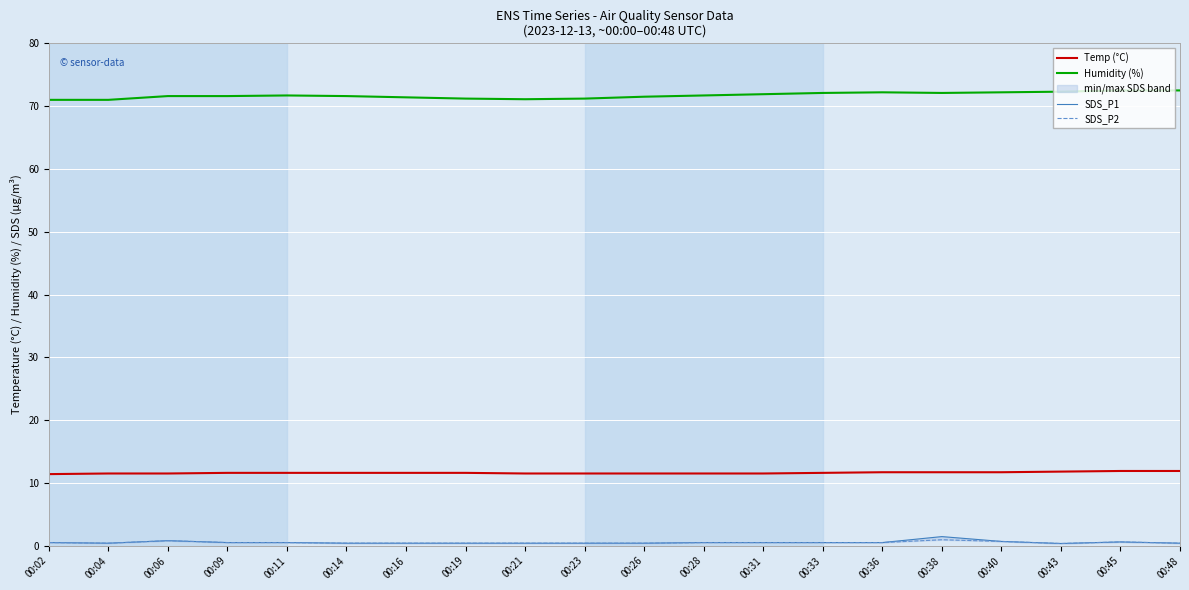

What is the spread (max minus min) of values at 00:04?

70.6